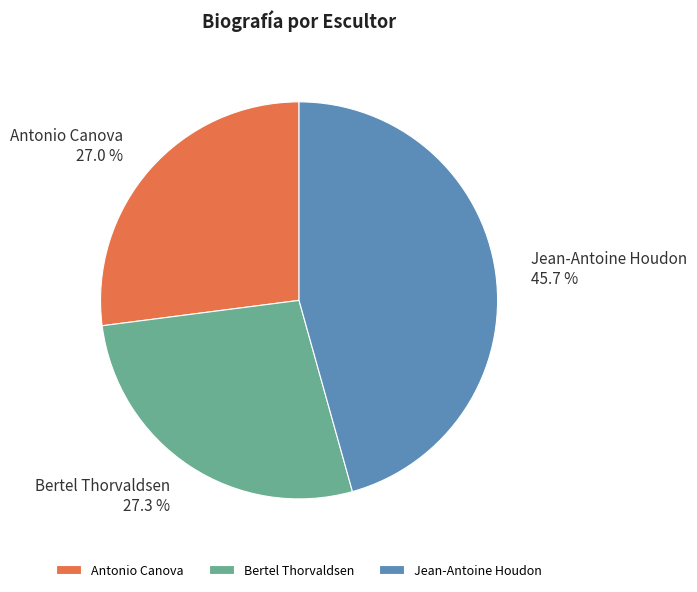

How many segments does this pie chart have?

3